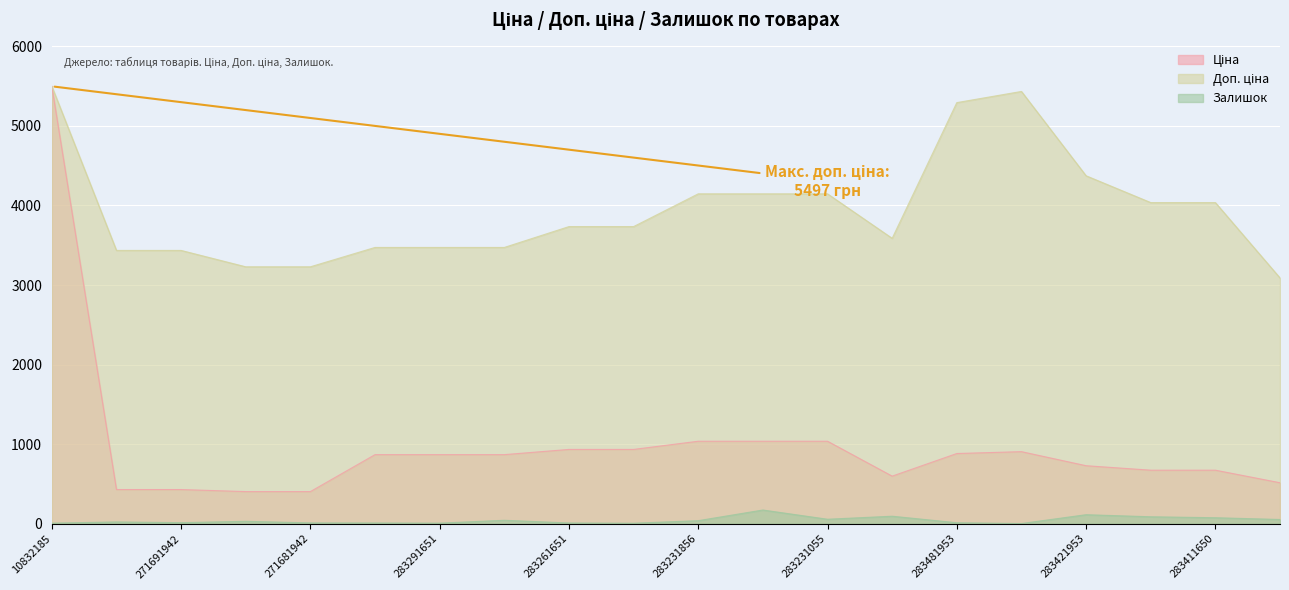

True or false: Доп. ціна and Залишок intersect in this chart.

False